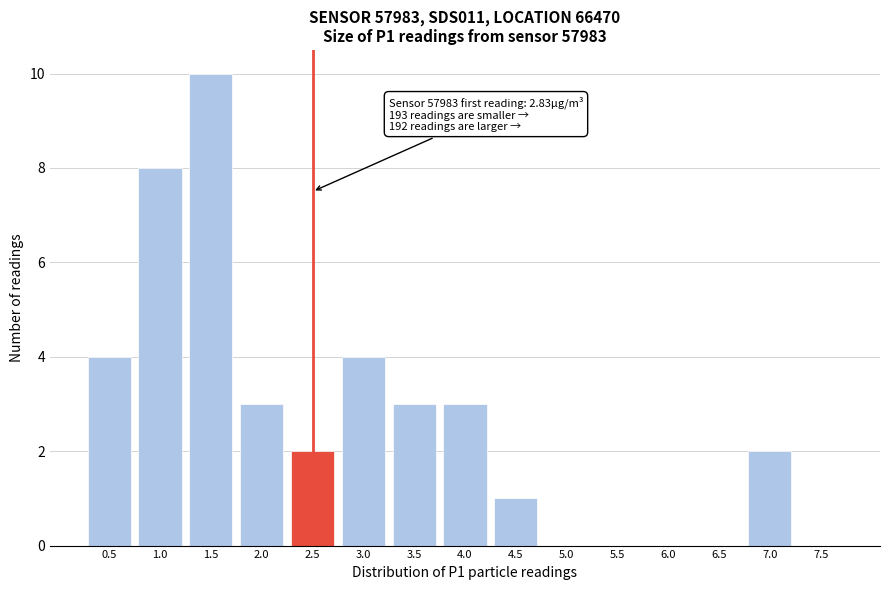

Reading right to left, what are all the values shown in this chart?

7.5=0	7.0=2	6.5=0	6.0=0	5.5=0	5.0=0	4.5=1	4.0=3	3.5=3	3.0=4	2.5=2	2.0=3	1.5=10	1.0=8	0.5=4